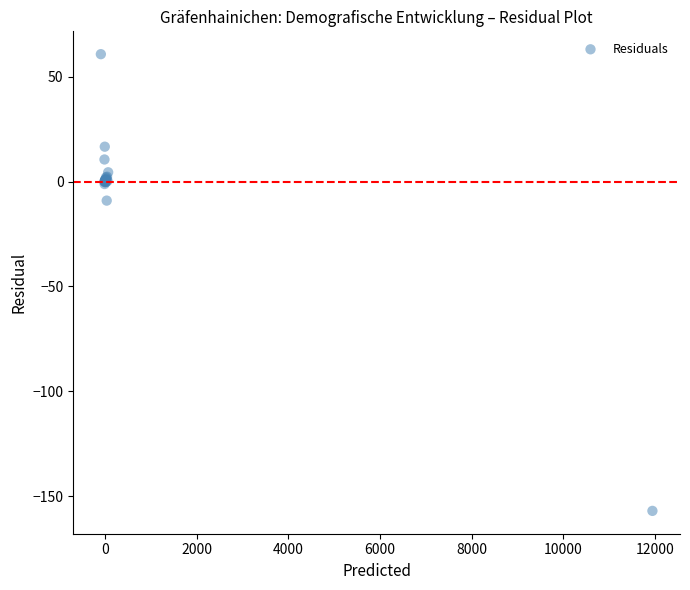

What Y value in the scatter plot is closest to -48?

-9.1